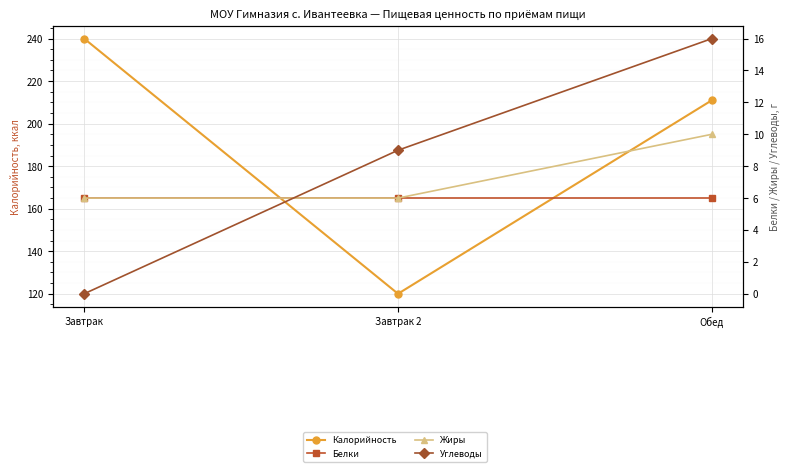

At which label does Калорийность first exceed 211?

Завтрак